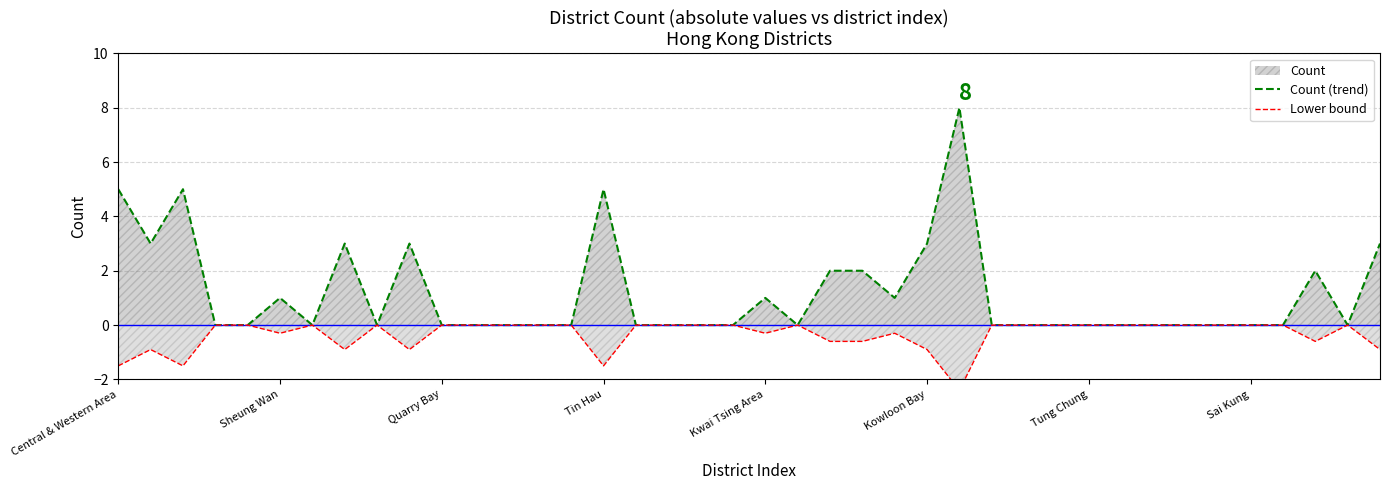

True or false: Lower bound and Count (trend) cross at least once.

False